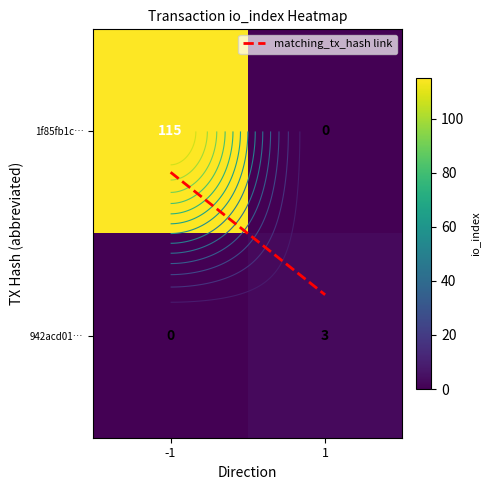

At how many categories does at least one series exceed 35?

1